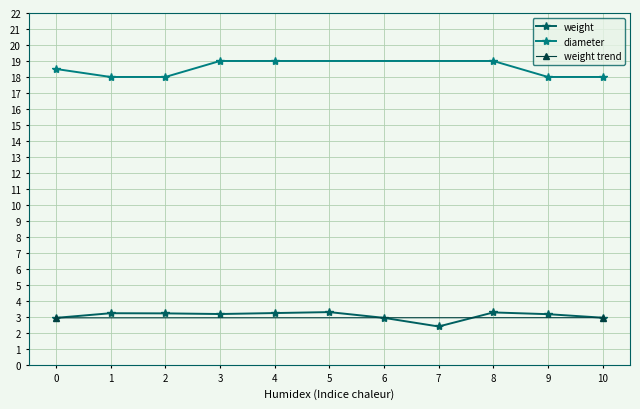

Where is weight nearest to the value 2?

7